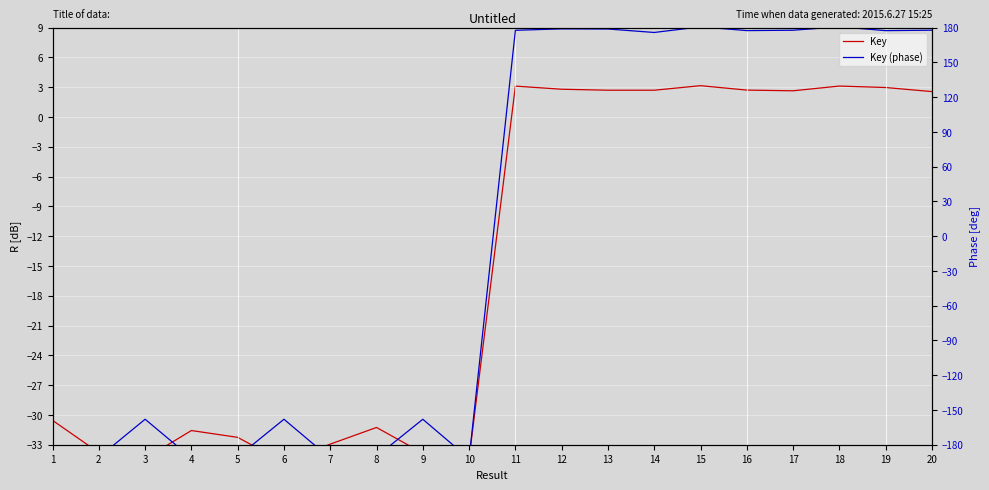

Rank the series by their average value, from highest to lowest.

Key (phase), Key